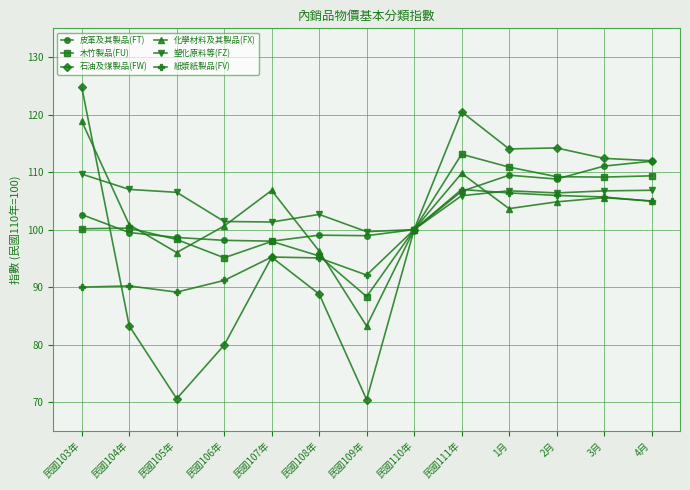

What is the difference between the highest and lowest values at 民國109年?

29.2